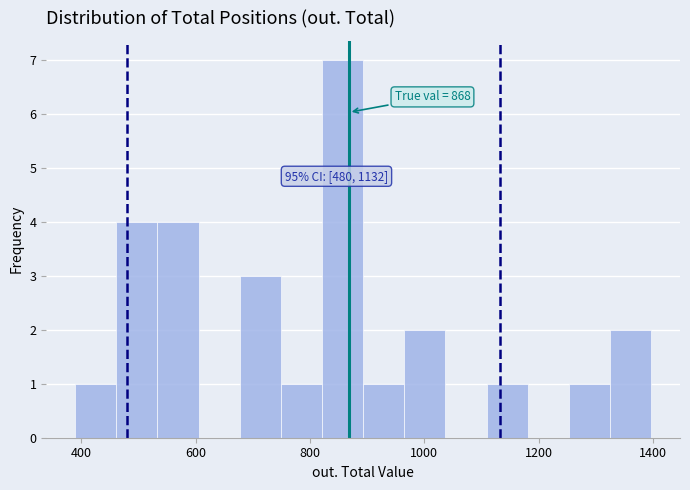

Around what value on the x-axis is the tallest bar? Give the approximate position of its centre, as read against the axis.

860